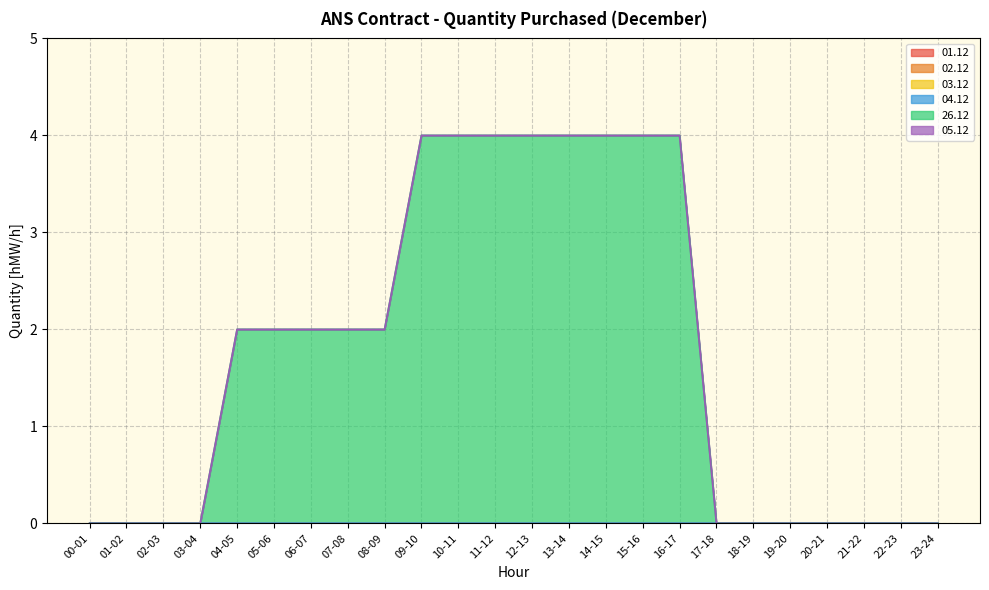

True or false: 03.12 and 04.12 cross at least once.

False